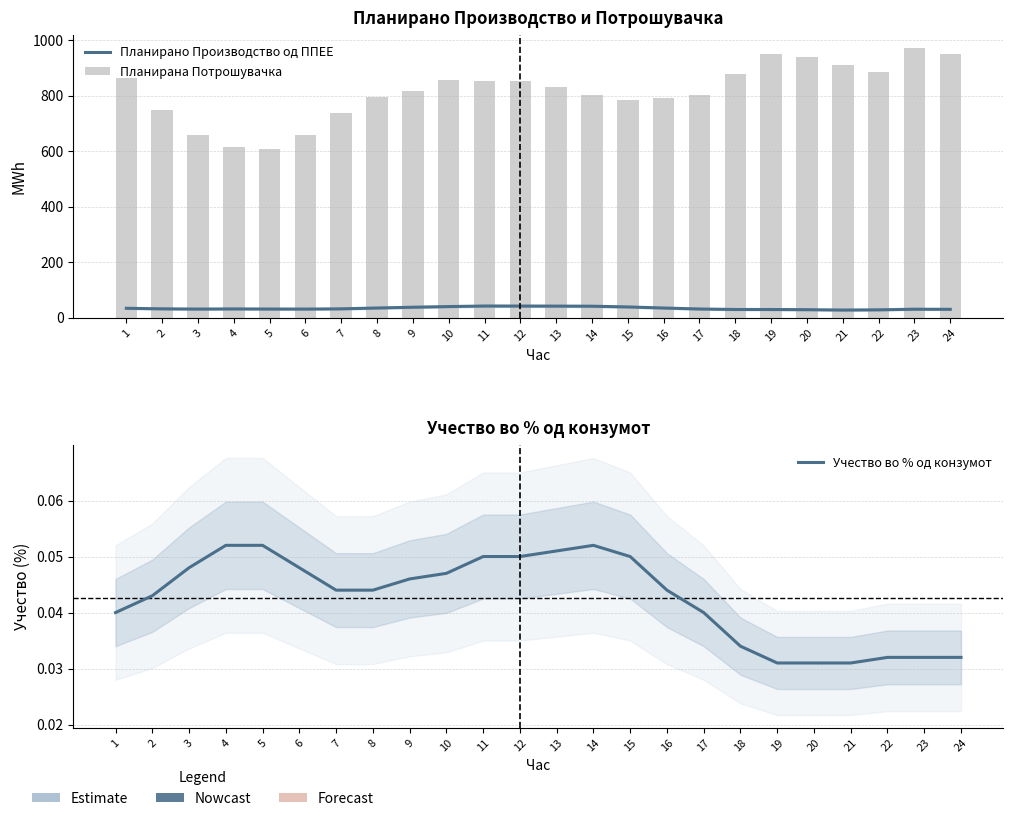

At which category is the sum across all series the highest?

23